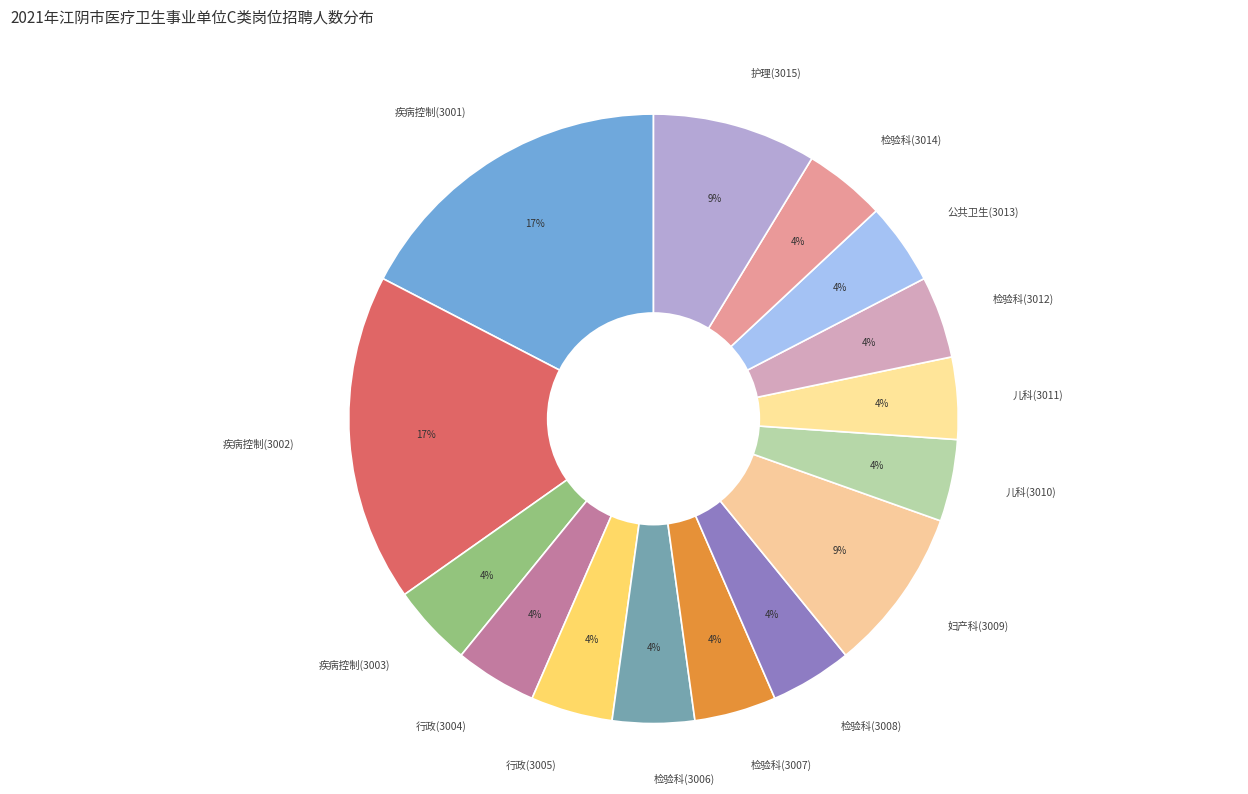

To the nearest percent, what is the average slice percentage?

7%